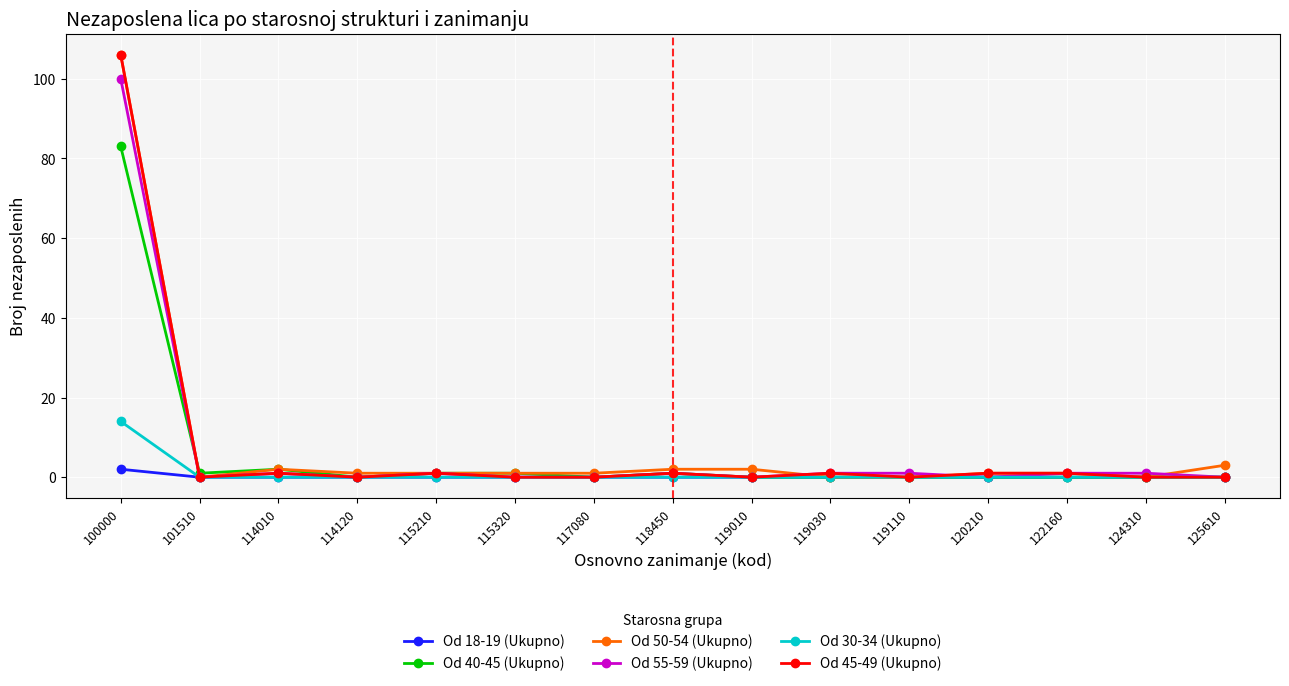

True or false: Od 50-54 (Ukupno) has more than 0 points higher than both neighbors.

True